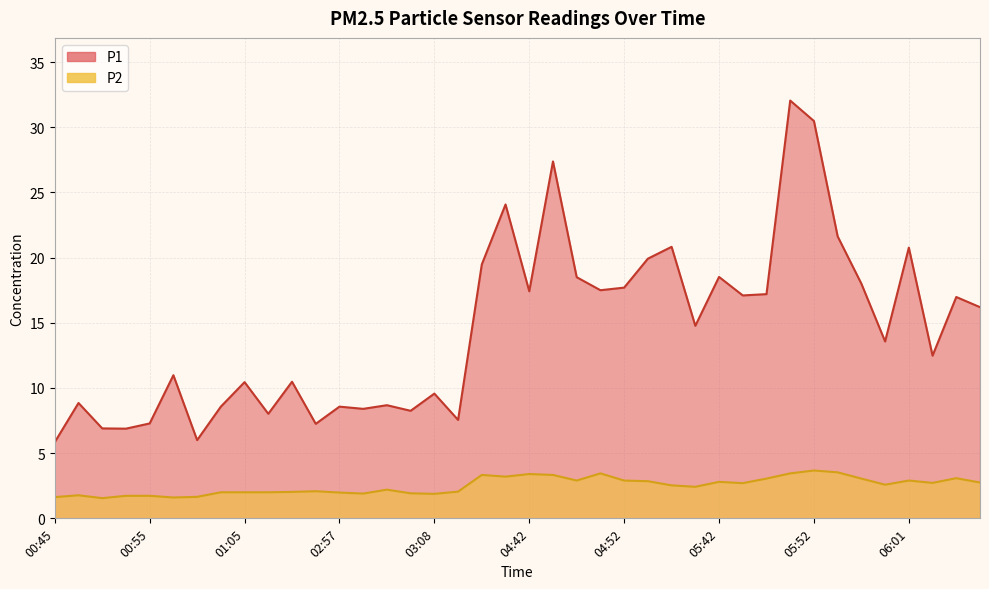

At which label does P1 reach its peak?

05:49